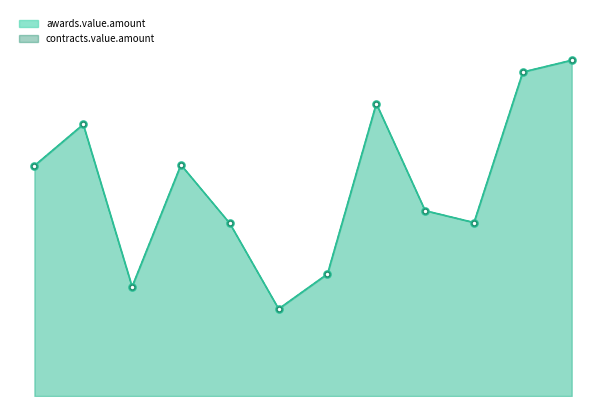

What are all the series names shown in the legend?

awards.value.amount, contracts.value.amount